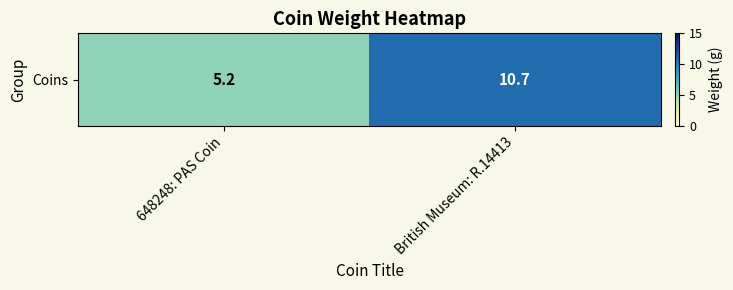

At which category does the chart reach its peak across all series?

British Museum: R.14413